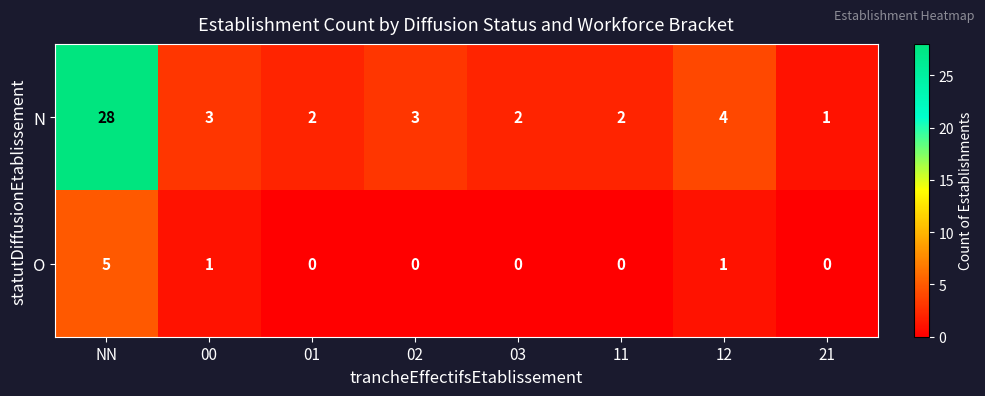

At which label does N reach its peak?

NN